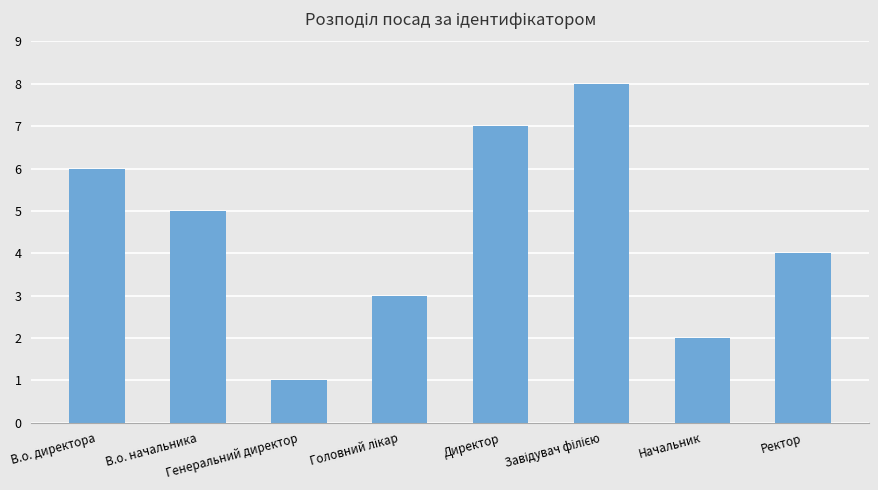

Between Ректор and Генеральний директор, which is larger?

Ректор